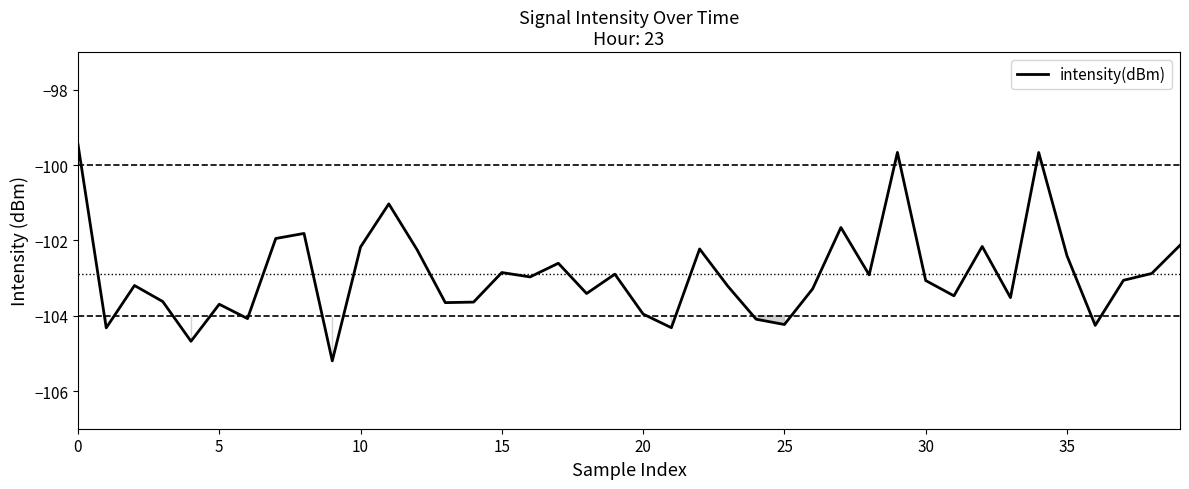

What is the difference between the maximum and minimum values?

5.8